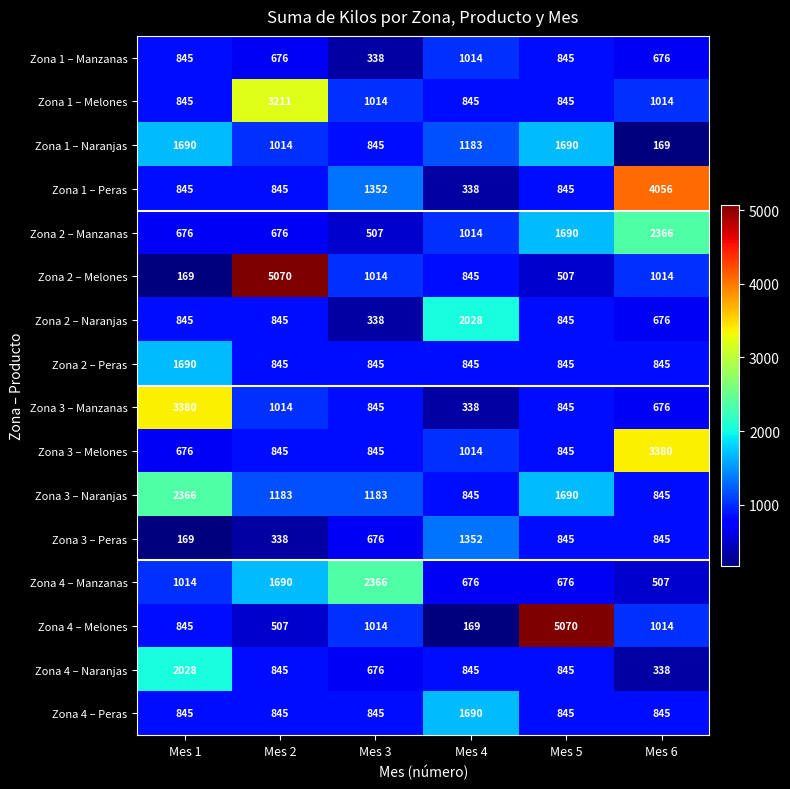

Which series changed the most between Mes 2 and Mes 3?

Zona 2 – Melones